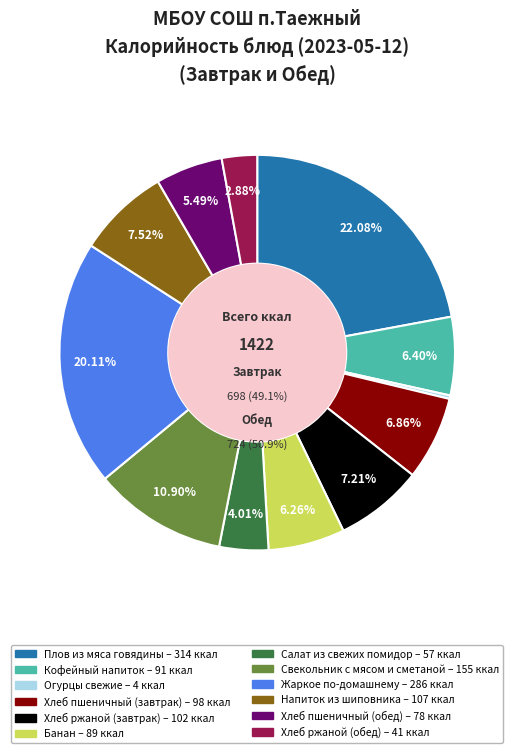

To the nearest percent, what is the difference between the largest and smallest slice percentages?

22%